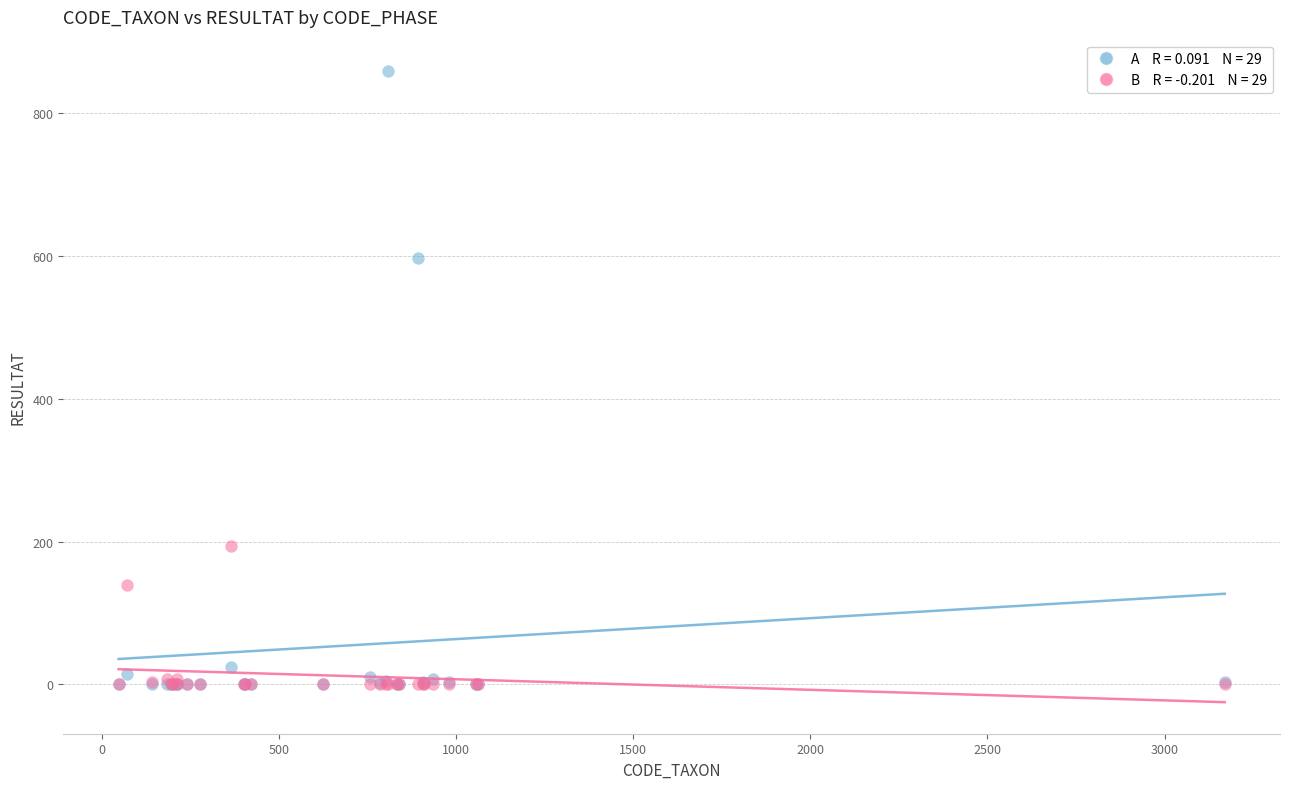

Across all series, what Y value is closest to 429?

597